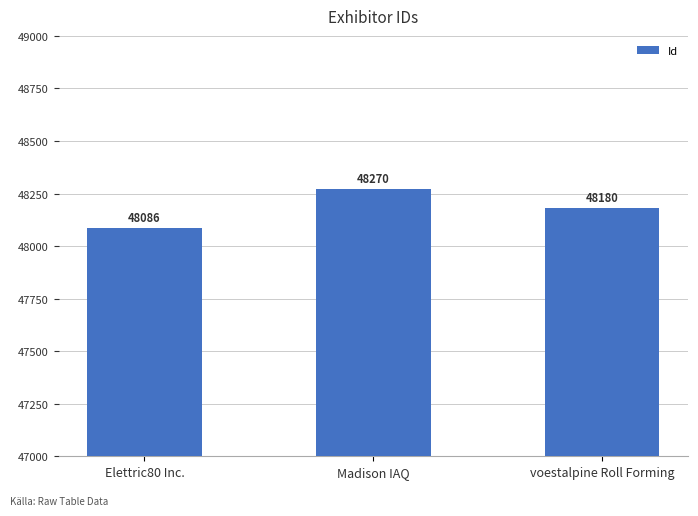

Which label corresponds to the largest value in the chart?

Madison IAQ